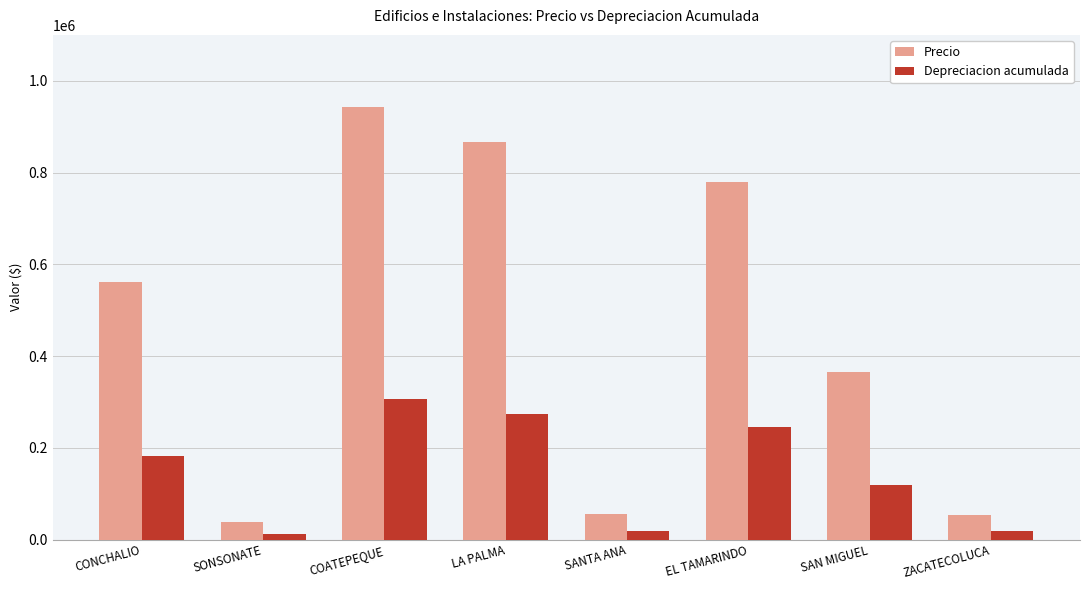

Rank the series by their maximum value, from lowest to highest.

Depreciacion acumulada, Precio